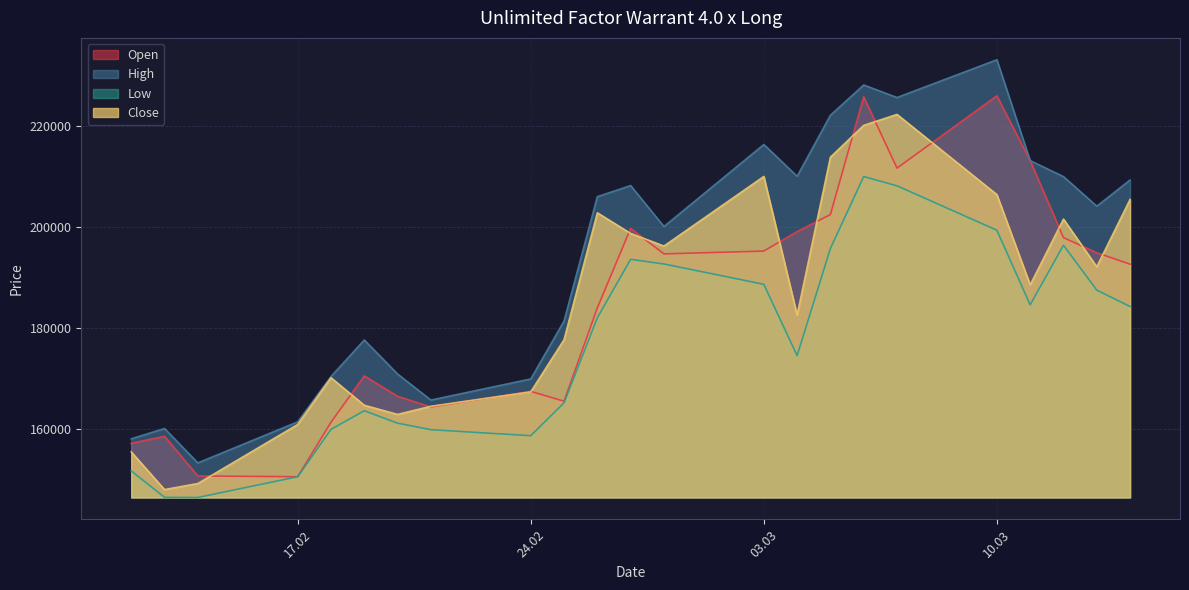

True or false: High has a value of 222195 at 05.03.2025.

True